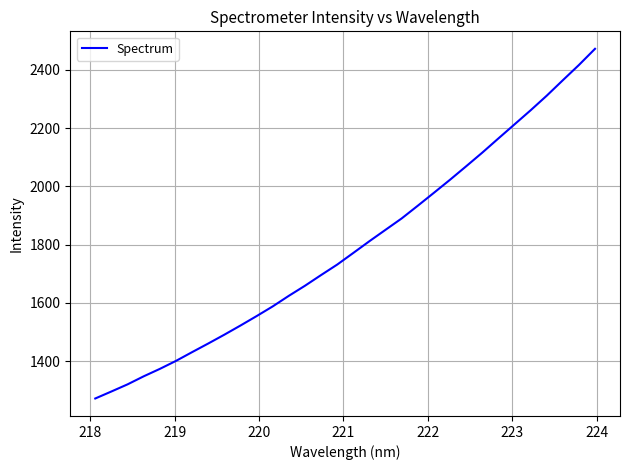

What is the greatest value displayed?

2472.6